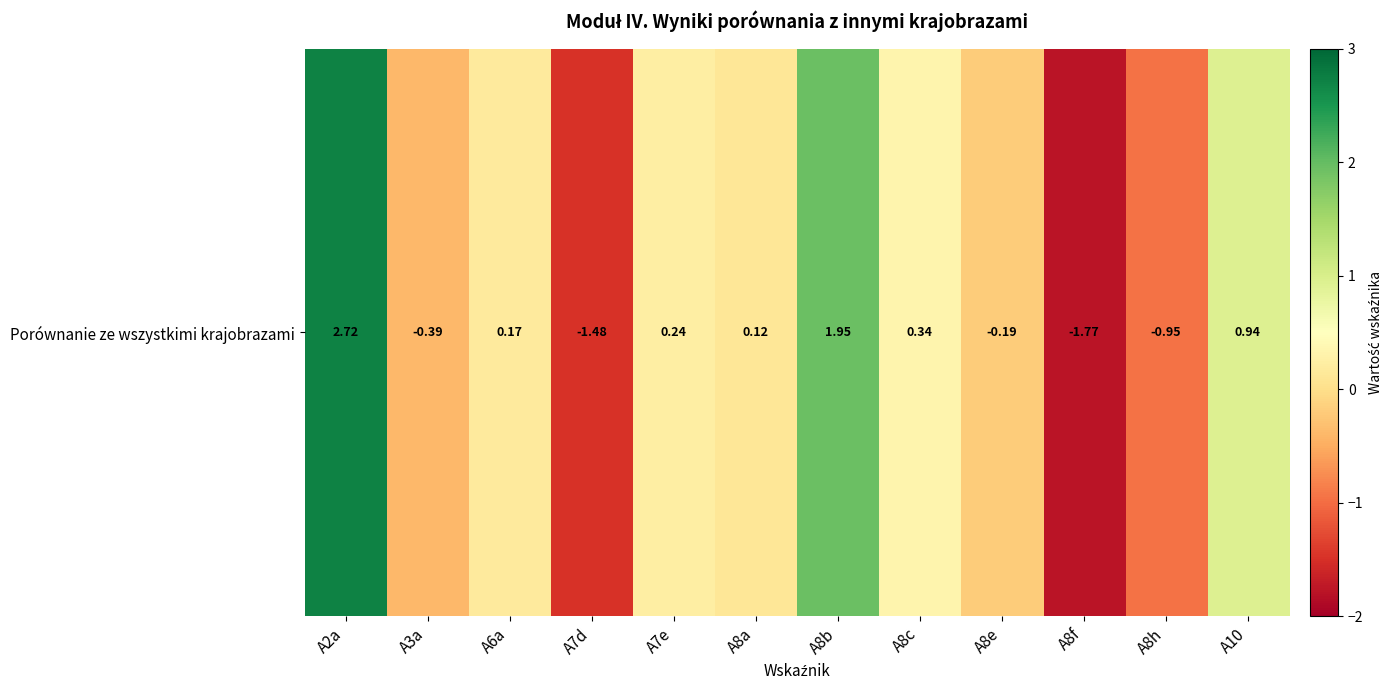

Reading right to left, transcribe all the data shown in this chart.

0.9	-0.9	-1.8	-0.2	0.3	1.9	0.1	0.2	-1.5	0.2	-0.4	2.7